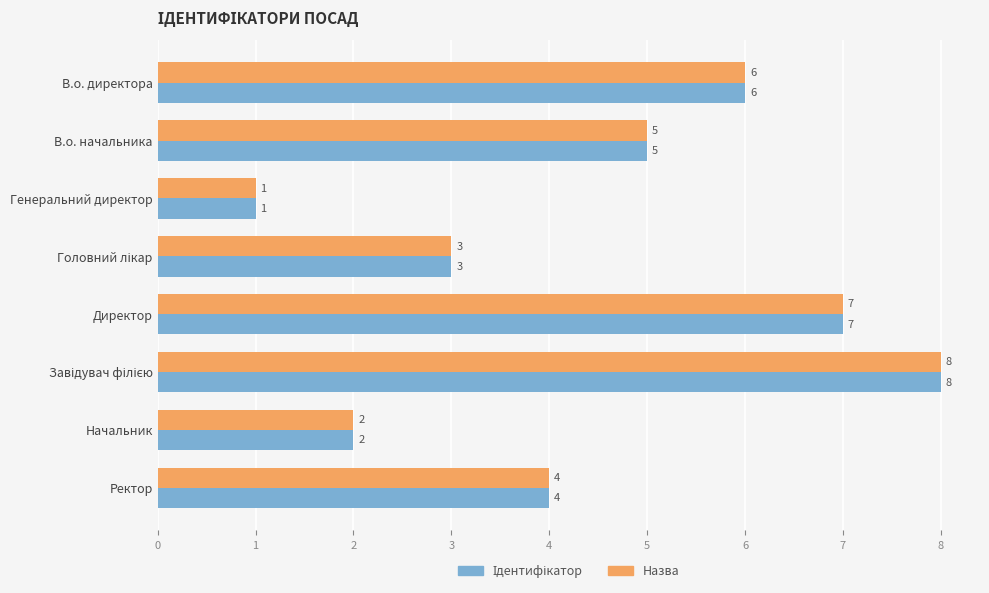

True or false: Назва has a value of 2 at В.о. директора.

False